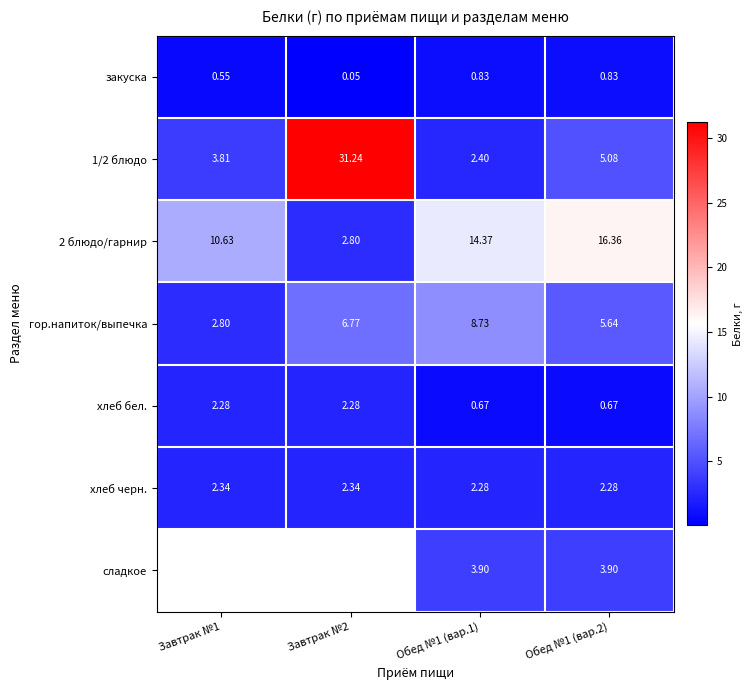

What is the greatest value displayed?

31.2